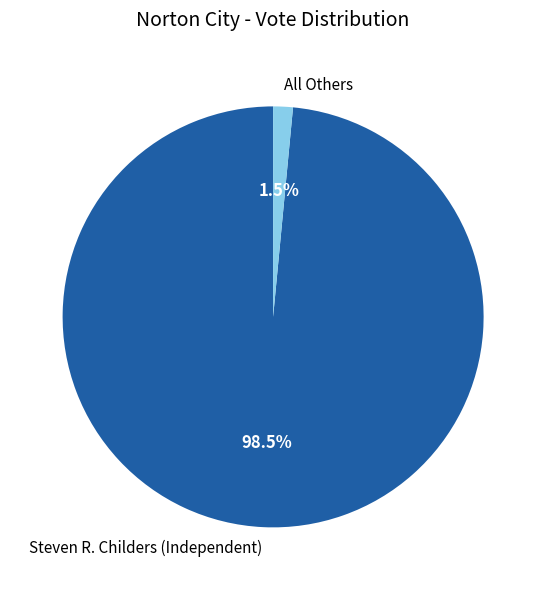

Does any single category account for the majority?

Yes